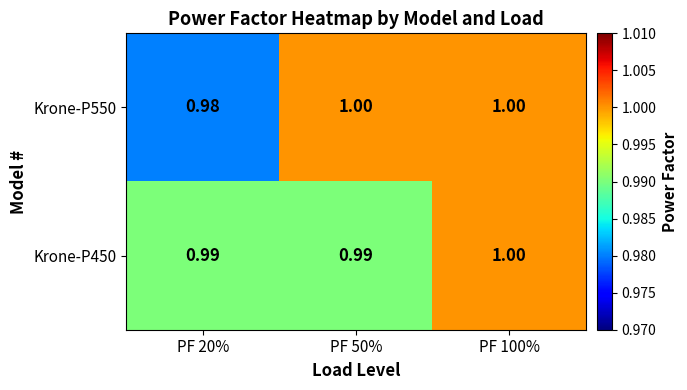

Which series has the widest spread of values?

Krone-P550